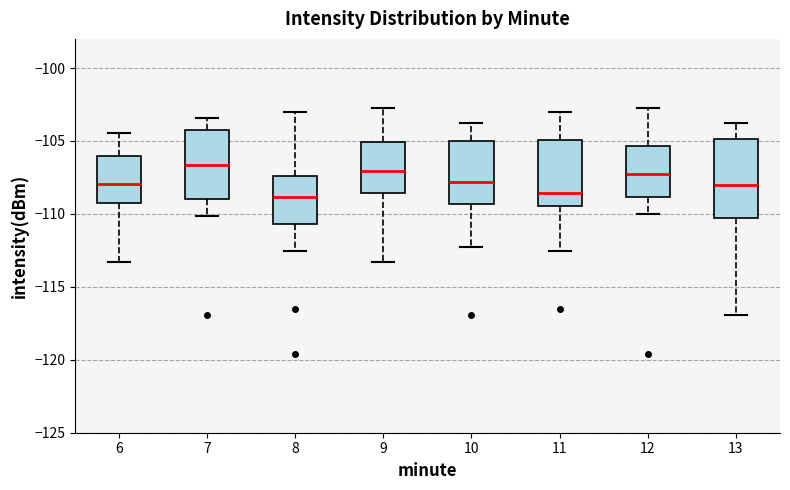

Reading left to right, transcribe this box plot: for each box, give where its median line is, the range the box spans, and where its two whiskers end, as read against the y-axis. The values are not printed on the chart, so give them approximately, as read against the axis.

6: median -108.0, box -109.0 to -106.0, whiskers -113.5 to -104.5
7: median -106.5, box -109.0 to -104.5, whiskers -110.0 to -103.5
8: median -109.0, box -110.5 to -107.5, whiskers -112.5 to -103.0
9: median -107.0, box -108.5 to -105.0, whiskers -113.5 to -103.0
10: median -108.0, box -109.5 to -105.0, whiskers -112.5 to -104.0
11: median -108.5, box -109.5 to -105.0, whiskers -112.5 to -103.0
12: median -107.5, box -109.0 to -105.5, whiskers -110.0 to -103.0
13: median -108.0, box -110.5 to -105.0, whiskers -117.0 to -104.0